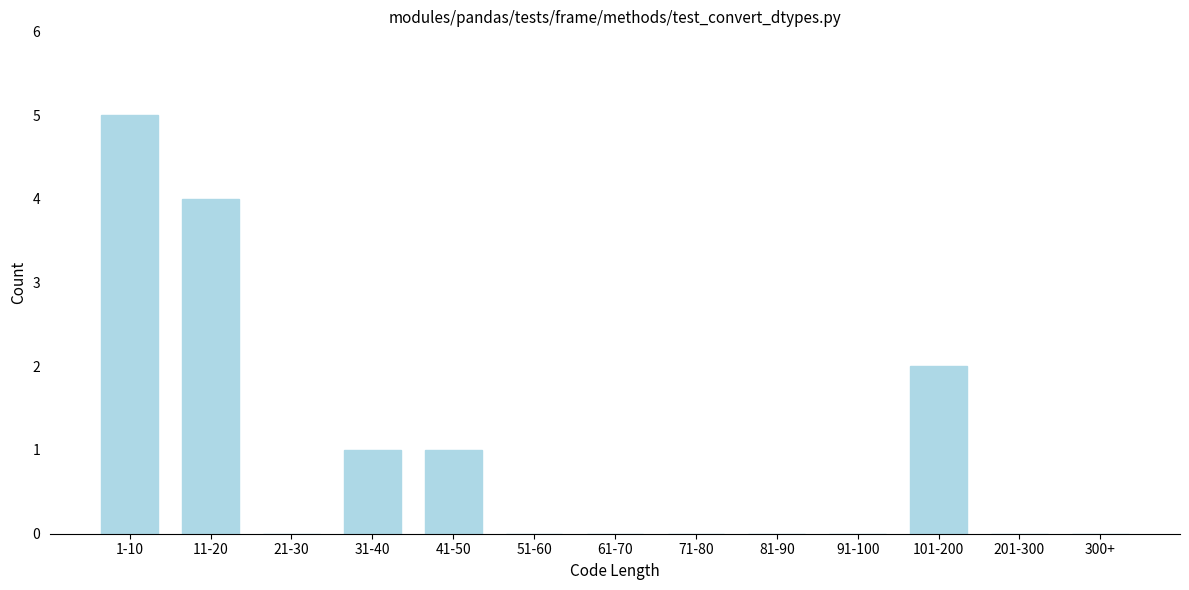

Reading left to right, extract all data points from this chart.

1-10=5	11-20=4	21-30=0	31-40=1	41-50=1	51-60=0	61-70=0	71-80=0	81-90=0	91-100=0	101-200=2	201-300=0	300+=0